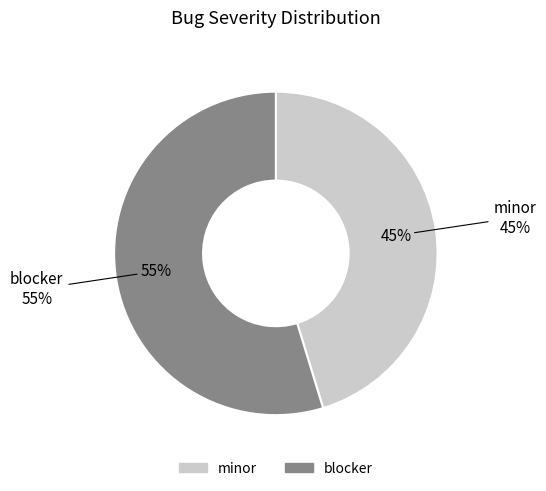

To the nearest percent, what is the average slice percentage?

50%